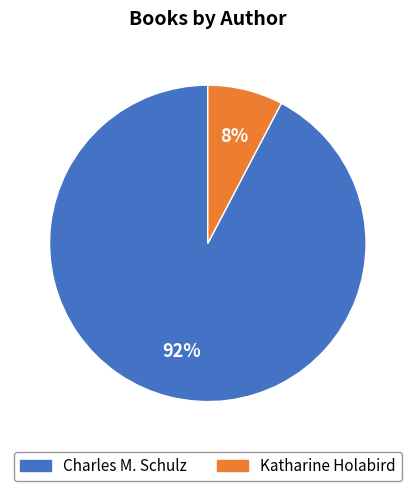

Is the sum of Katharine Holabird and Charles M. Schulz greater than half?

Yes